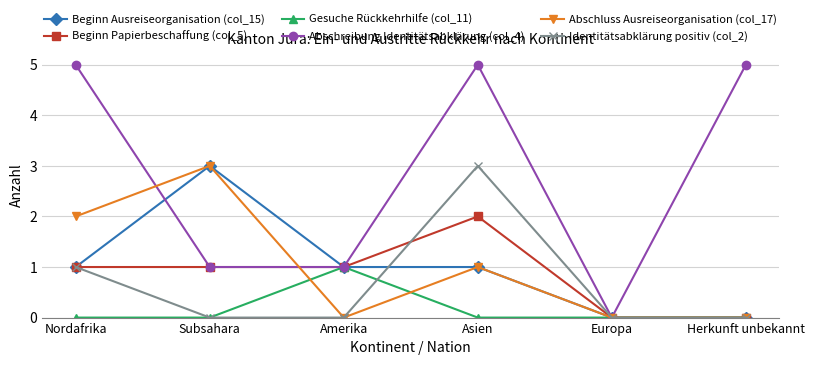

At which category is the sum across all series the highest?

Asien